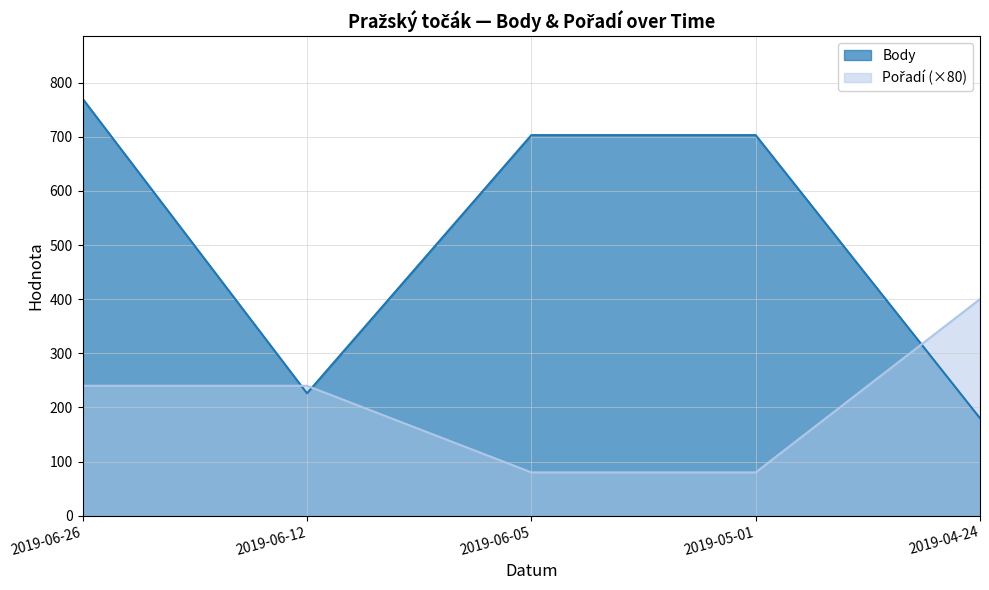

Between 2019-06-26 and 2019-06-12, which is larger?

2019-06-26